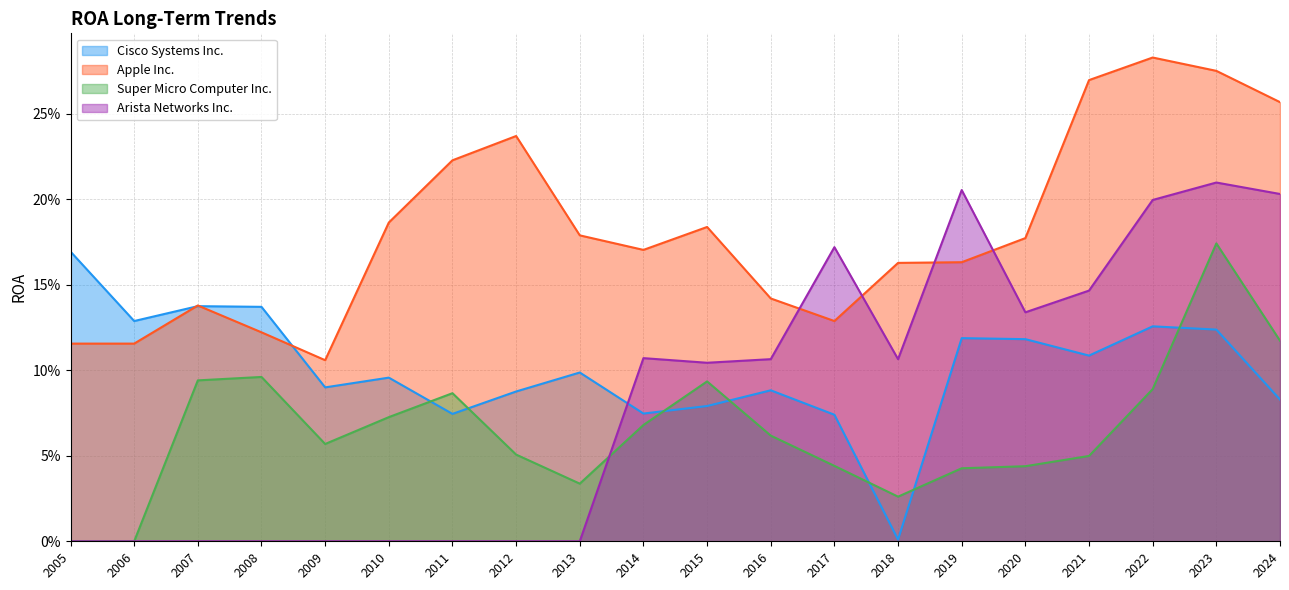

Is it true that Apple Inc. equals 0.0 at 2005?

False